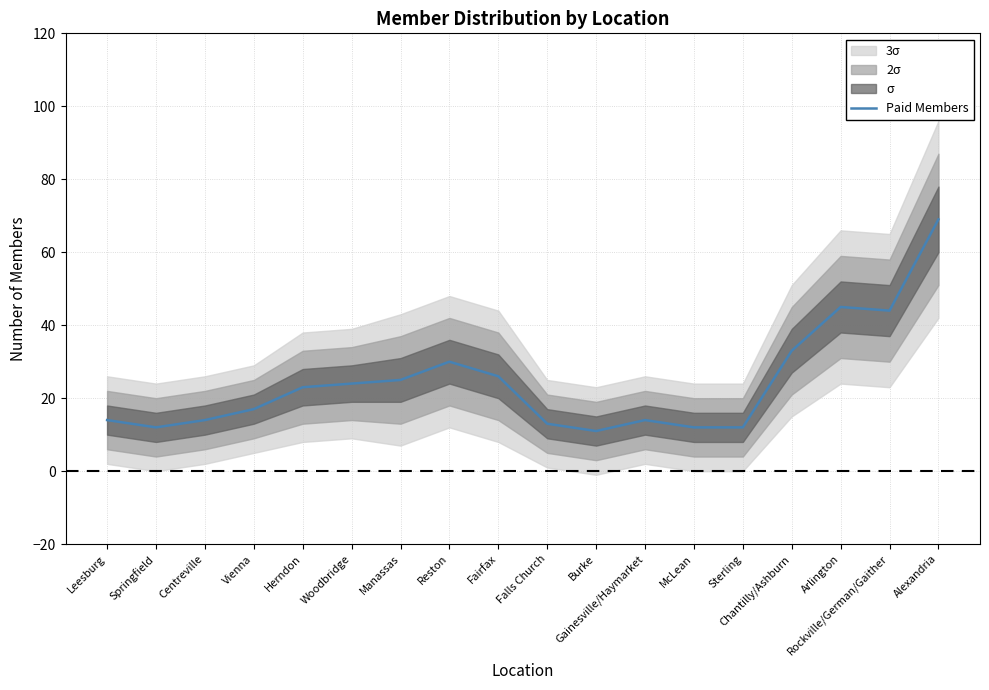

Which label corresponds to the largest value in the chart?

Alexandria